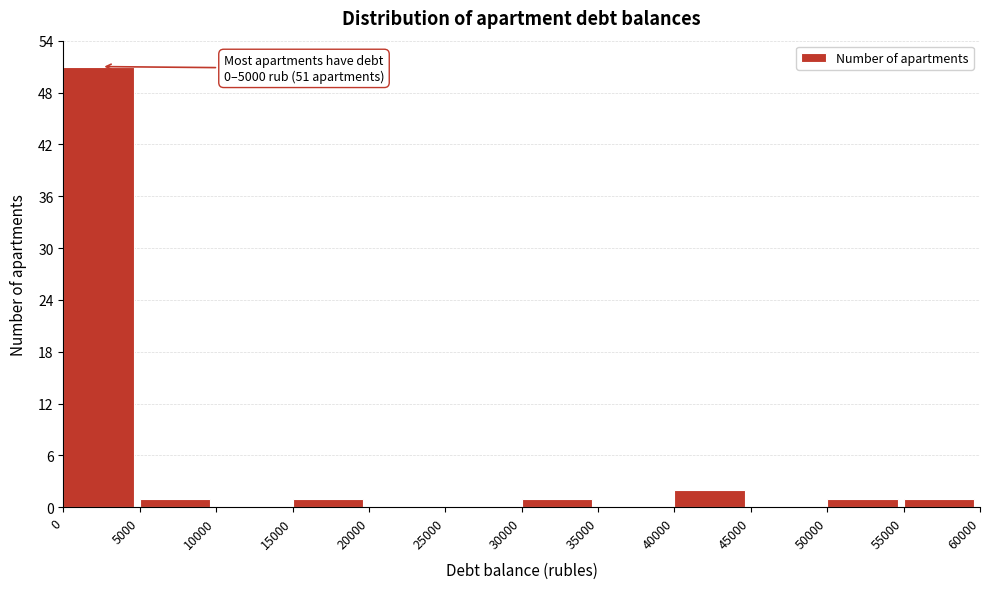

Over which range of the x-axis is the bar tallest?

0 to 5000